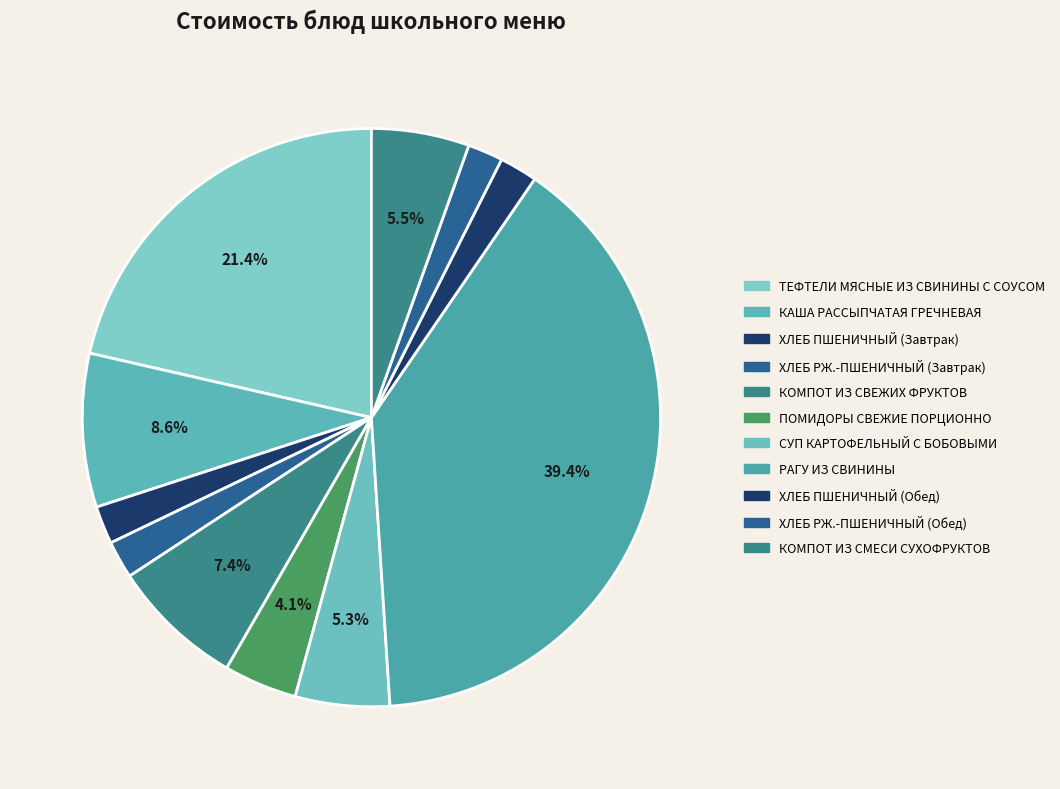

Do КОМПОТ ИЗ СВЕЖИХ ФРУКТОВ and ХЛЕБ РЖ.-ПШЕНИЧНЫЙ (Завтрак) together represent more than half of the pie?

No